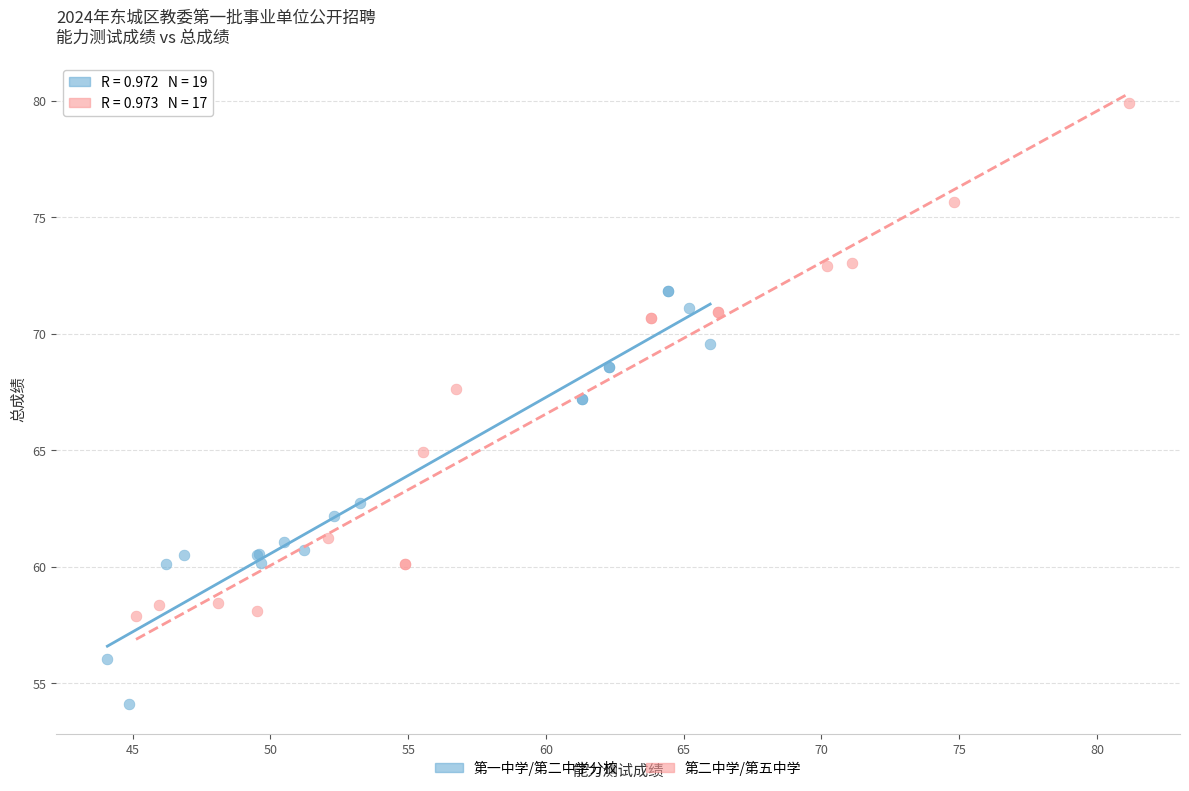

Which series reaches the maximum Y coordinate?

第二中学/第五中学